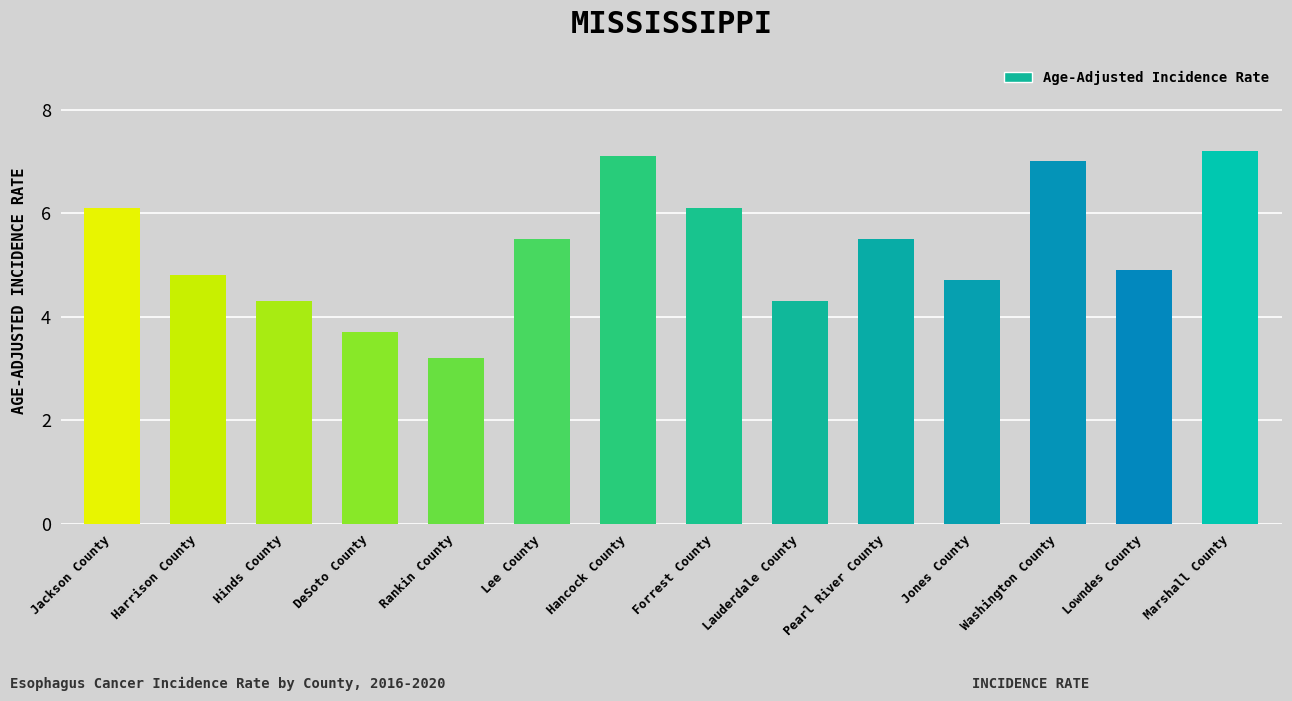

The chart shows a value of 6.3 at Lauderdale County. True or false?

False